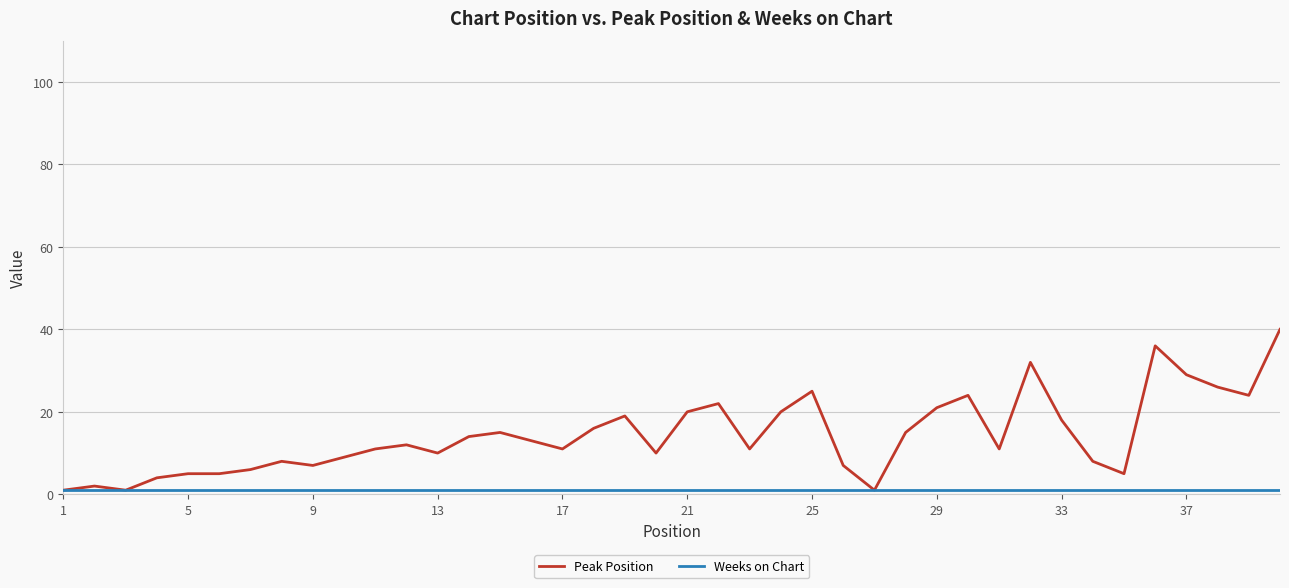

How many lines are shown in the chart?

2